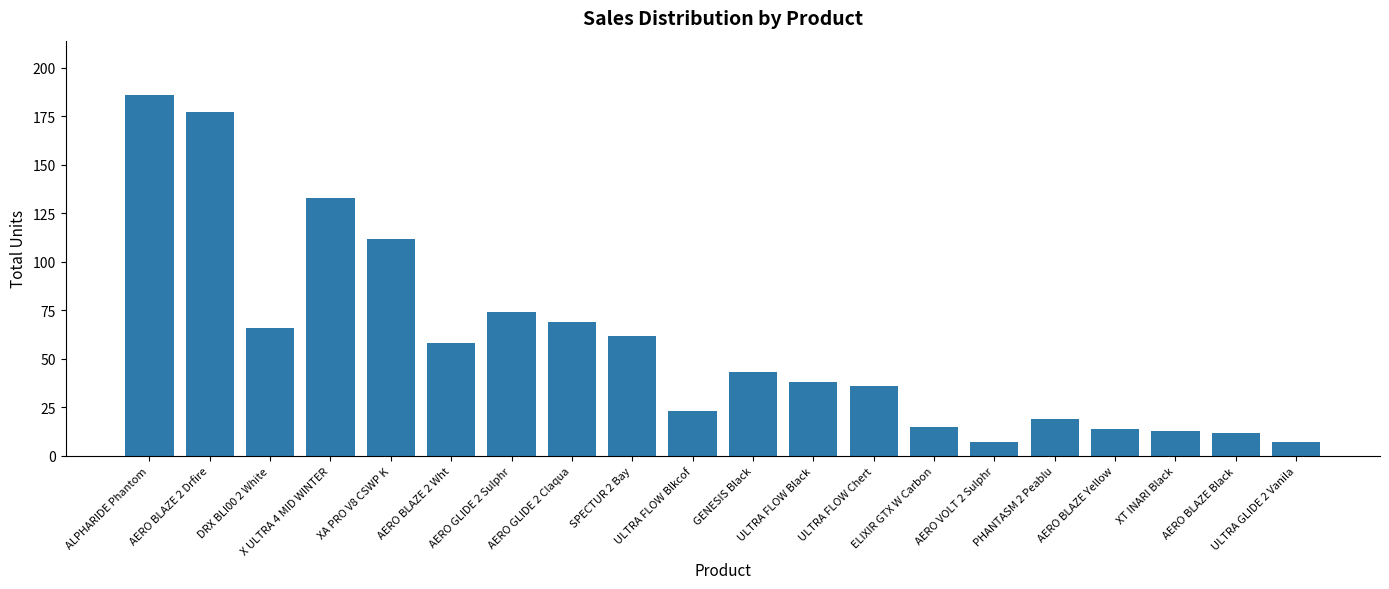

True or false: the data shows 58 at AERO BLAZE 2 Wht.

True